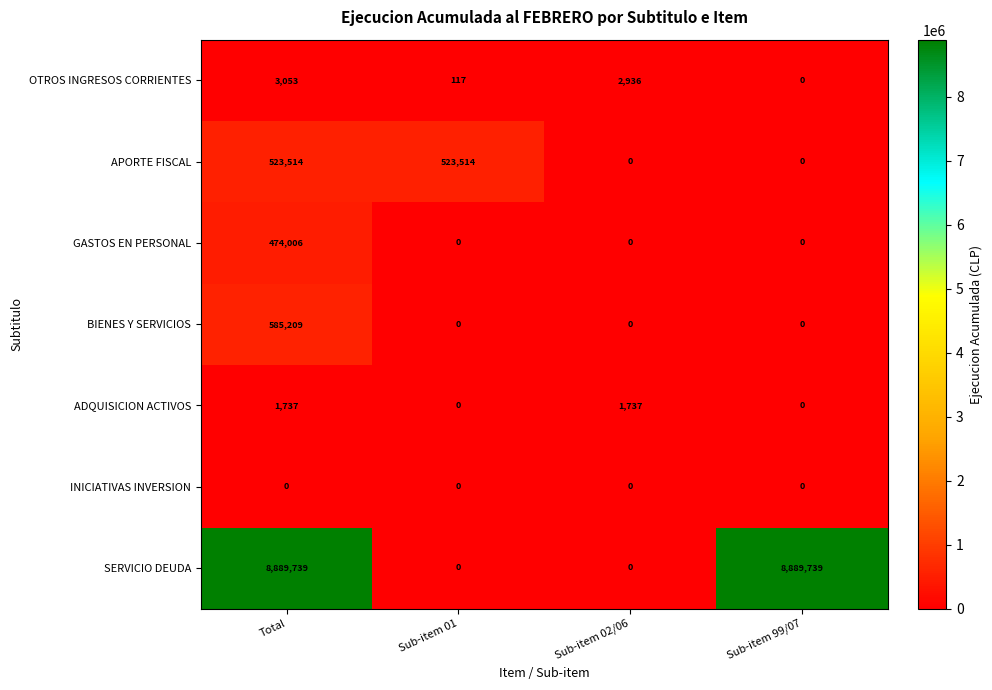

What is the sum of all SERVICIO DEUDA values?

17779478